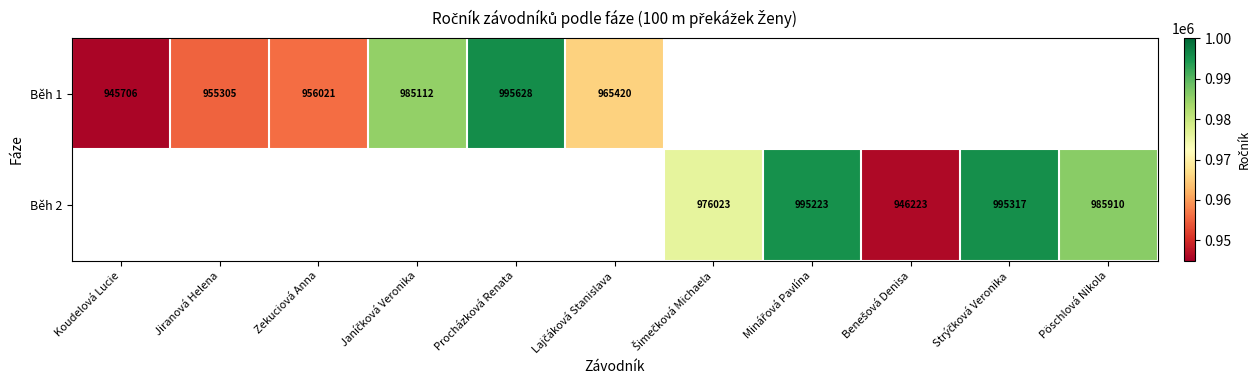

How many series are shown in this chart?

2